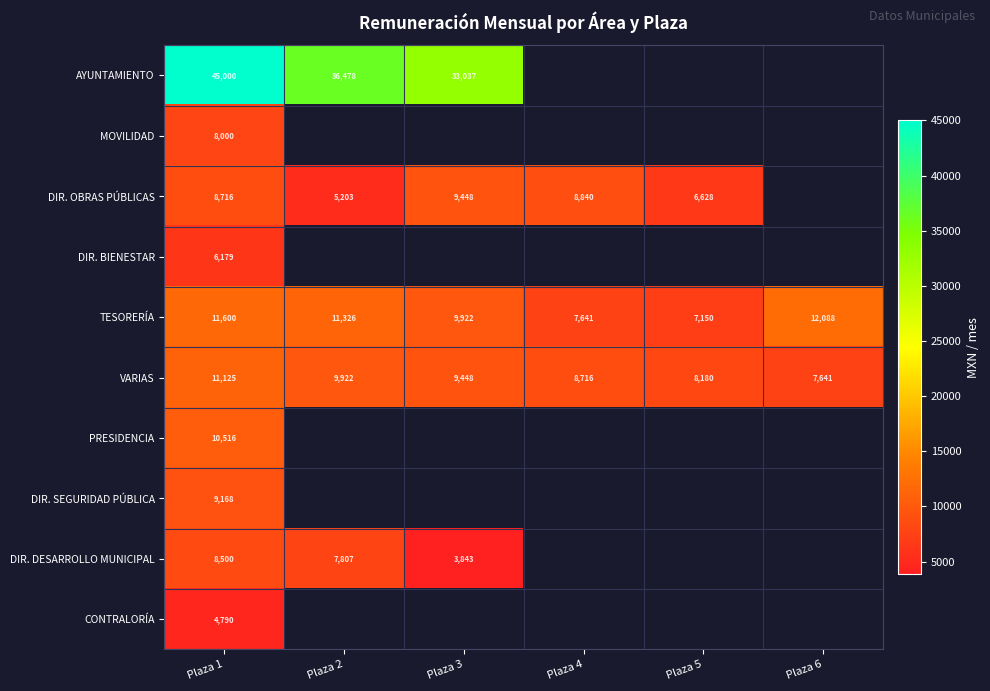

What is the difference between the highest and lowest values at Plaza 1?

40210